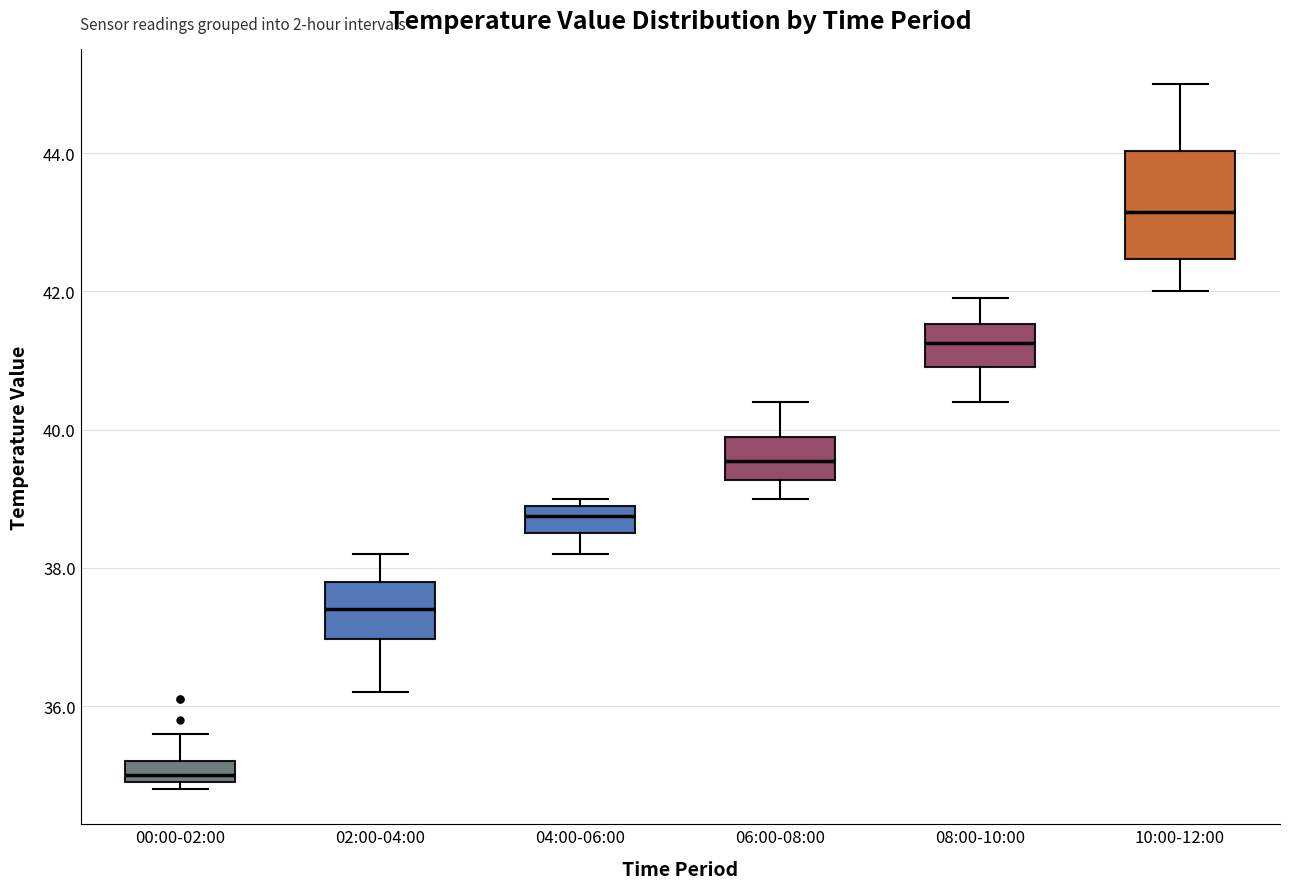

Reading left to right, read every box against the y-axis: the position of its median line, the range the box covers, and the ends of its whiskers. The values are not printed on the chart, so give them approximately, as read against the axis.

00:00-02:00: median 35.0 (just above the box's lower edge), box 35.0 to 35.2, whiskers 34.8 to 35.6
02:00-04:00: median 37.4, box 37.0 to 37.8, whiskers 36.2 to 38.2
04:00-06:00: median 38.8, box 38.6 to 39.0, whiskers 38.2 to 39.0 (just above the box's upper edge)
06:00-08:00: median 39.6, box 39.2 to 40.0, whiskers 39.0 to 40.4
08:00-10:00: median 41.2, box 41.0 to 41.6, whiskers 40.4 to 42.0
10:00-12:00: median 43.2, box 42.4 to 44.0, whiskers 42.0 to 45.0